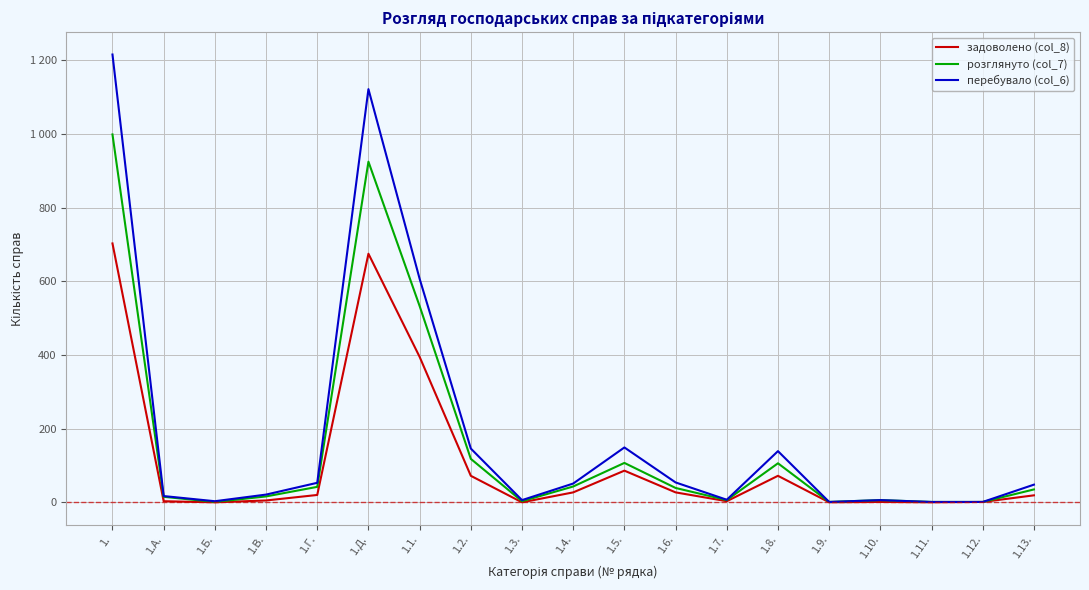

True or false: задоволено (col_8) and розглянуто (col_7) cross at least once.

False